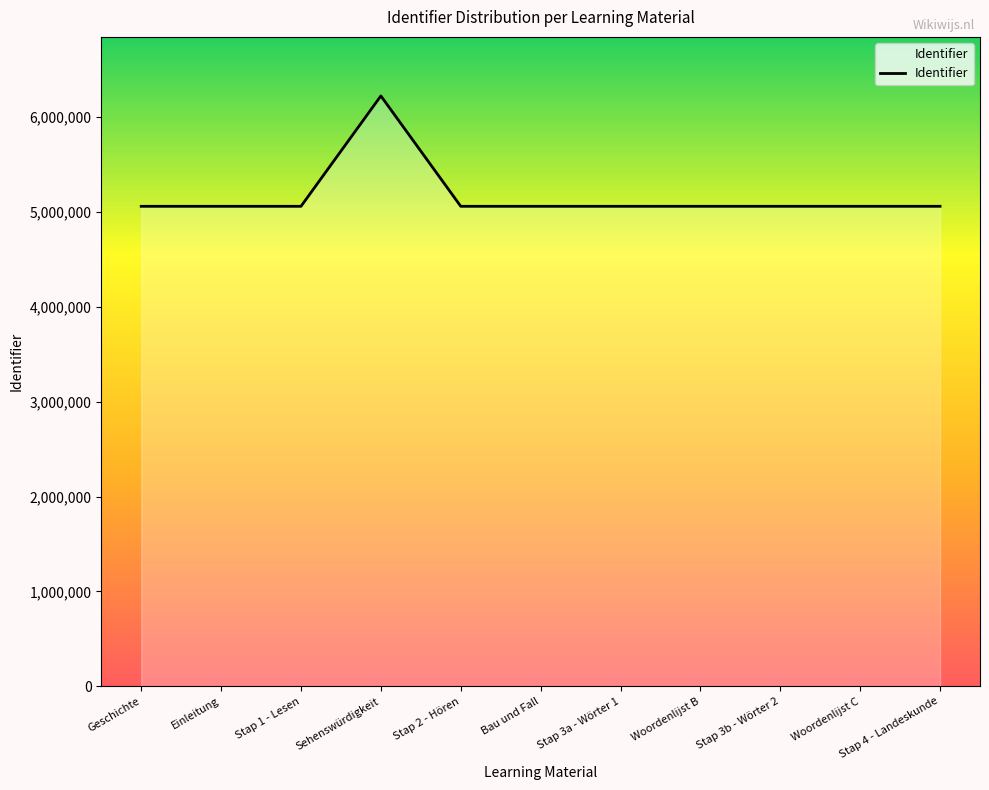

What is the maximum value shown in the chart?

6223891